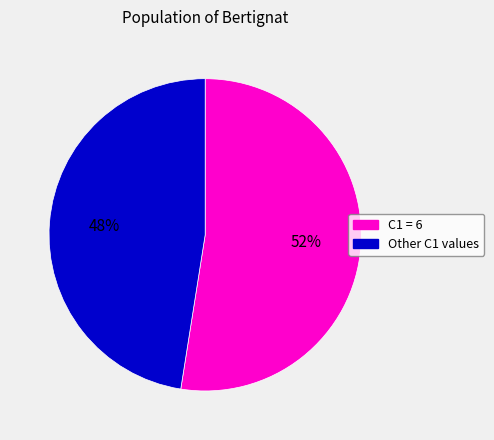

What is the ratio of the value at Other C1 values to the value at C1 = 6?

0.9